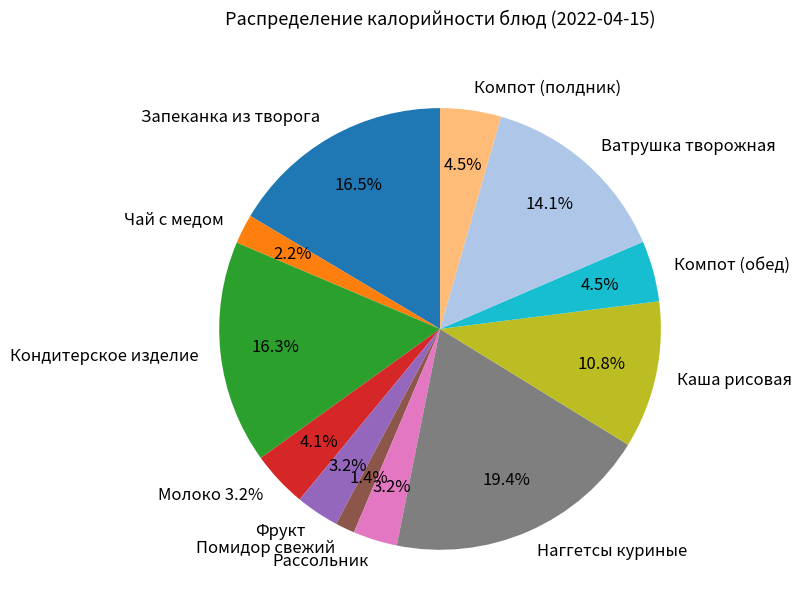

To the nearest percent, what percentage of the pie is Помидор свежий?

1%